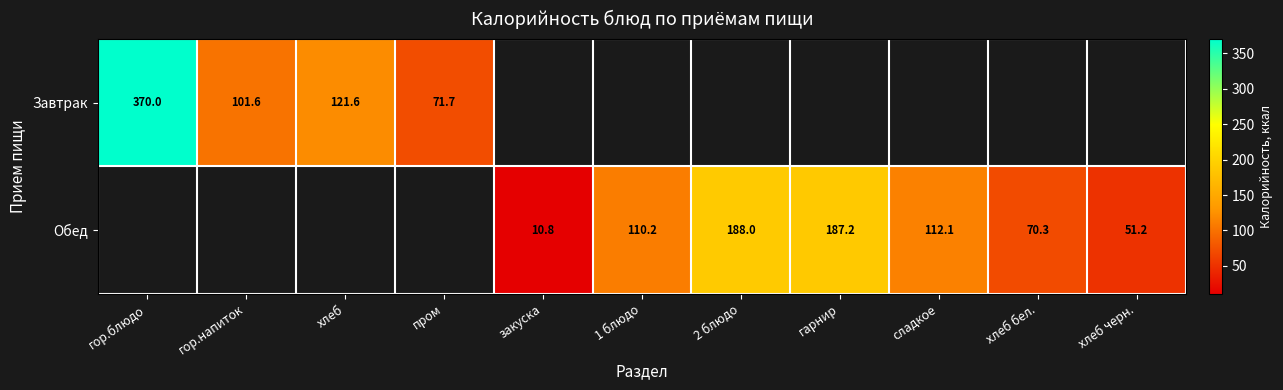

Which has a higher value, хлеб or 2 блюдо?

2 блюдо